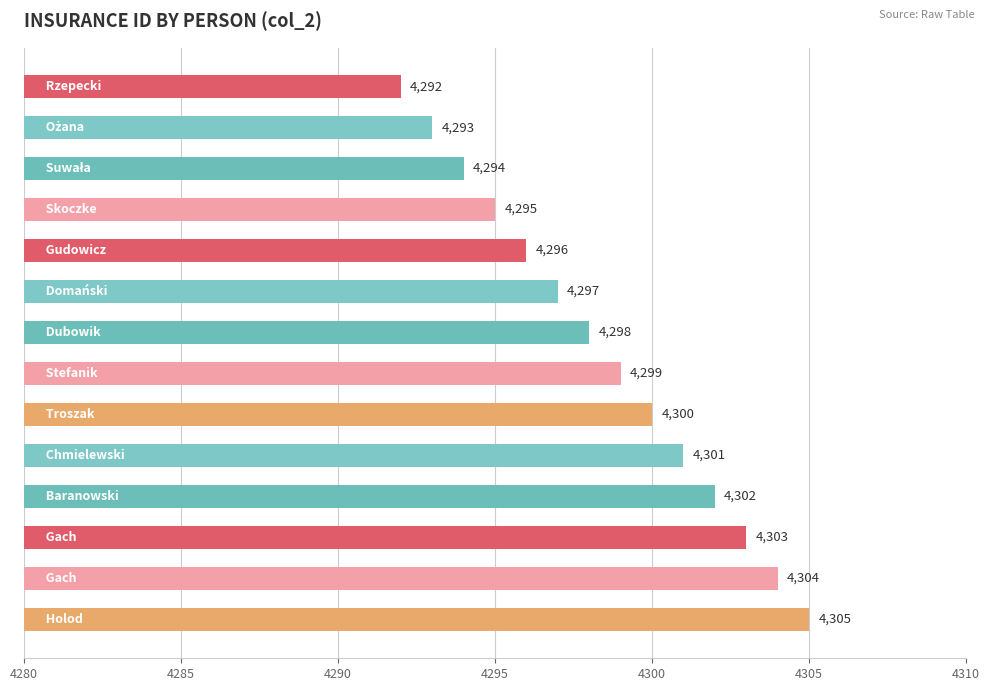

What is the sum of all values?

60179